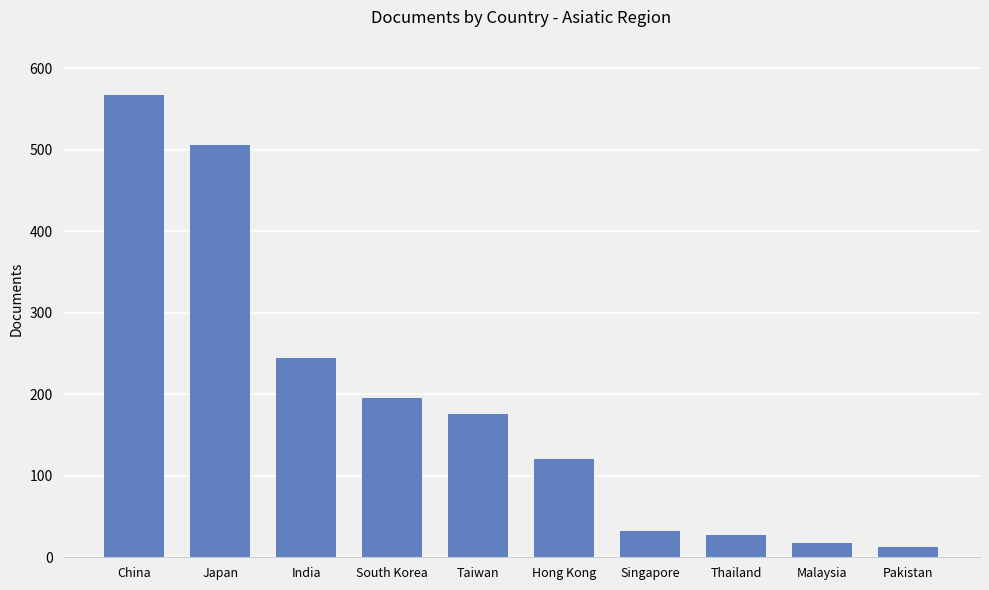

What is the value of the 2nd bar from the left?

506